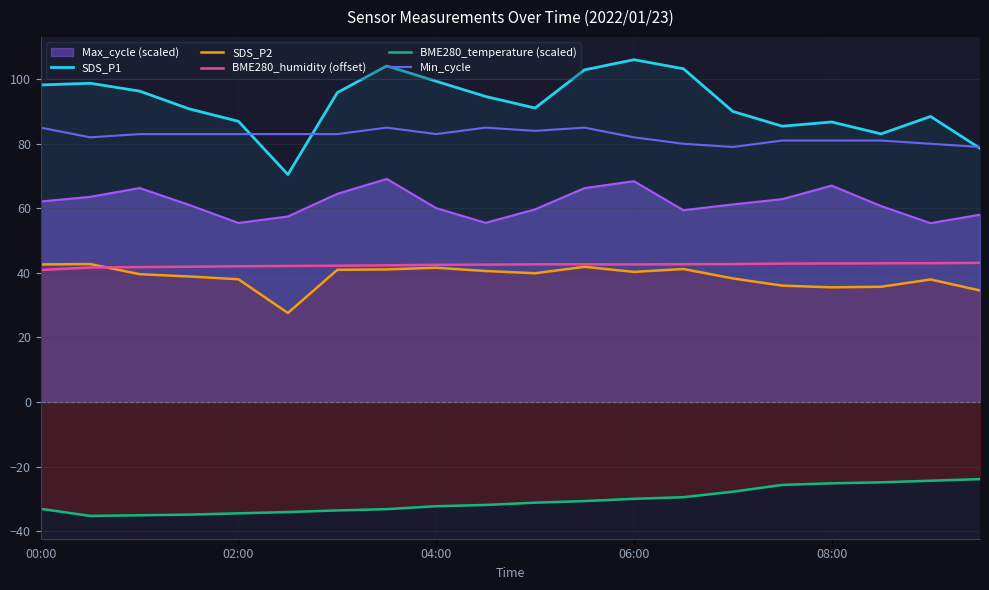

At which category does Min_cycle reach its first local peak?

7